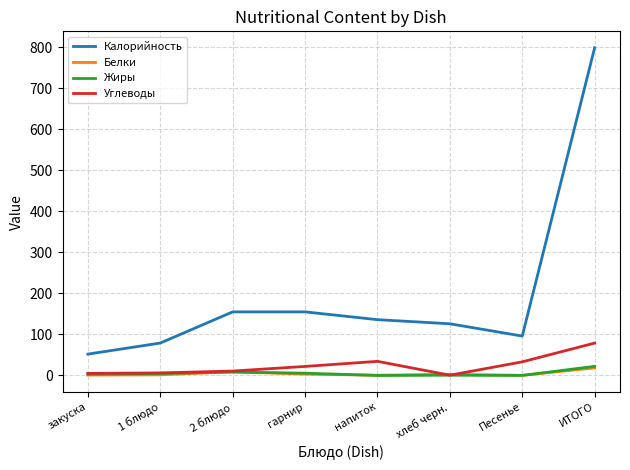

True or false: Белки and Калорийность cross at least once.

False